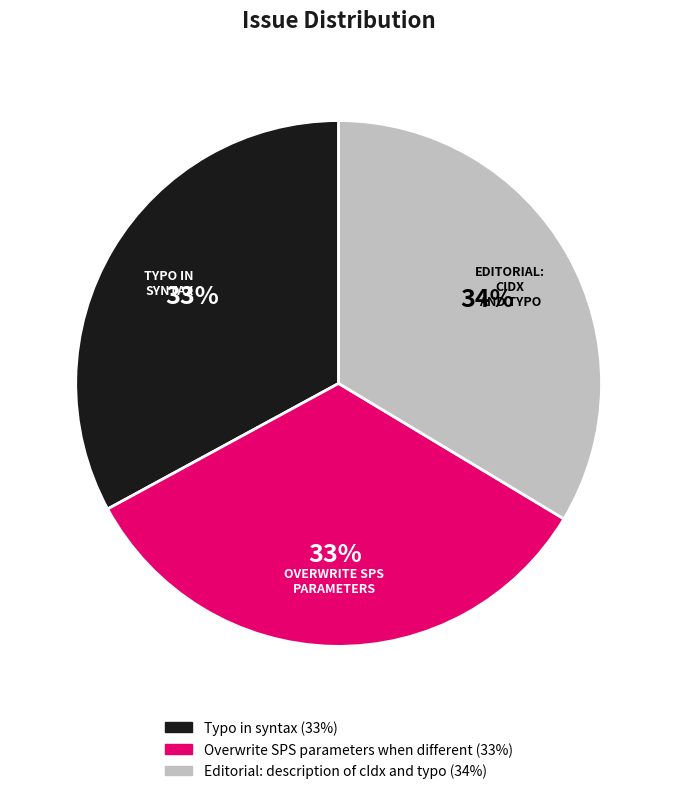

Is Overwrite SPS parameters when different the majority of the pie?

No